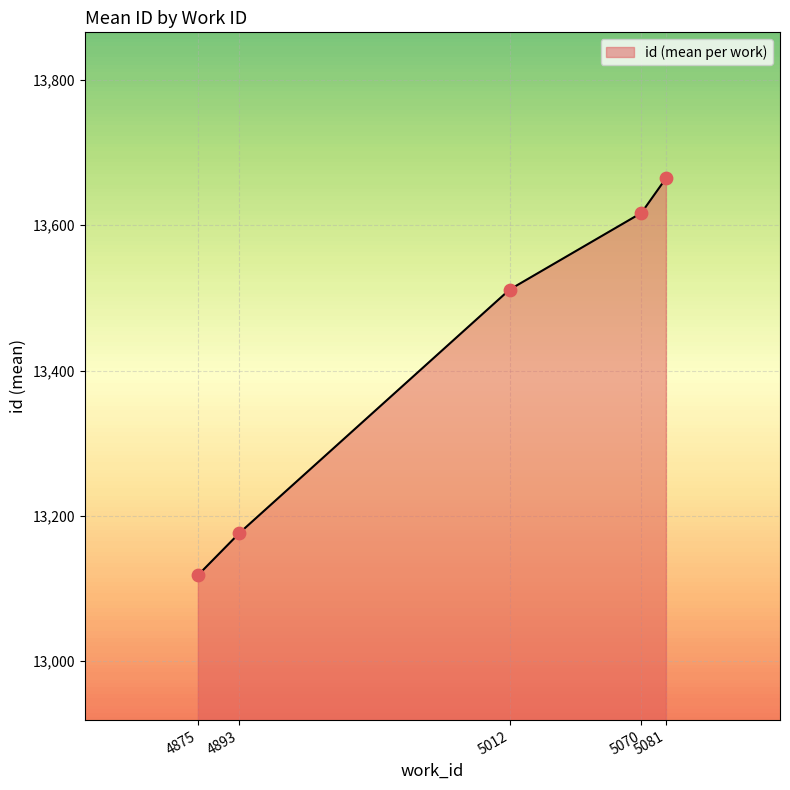

Which has a higher value, 4893 or 5012?

5012